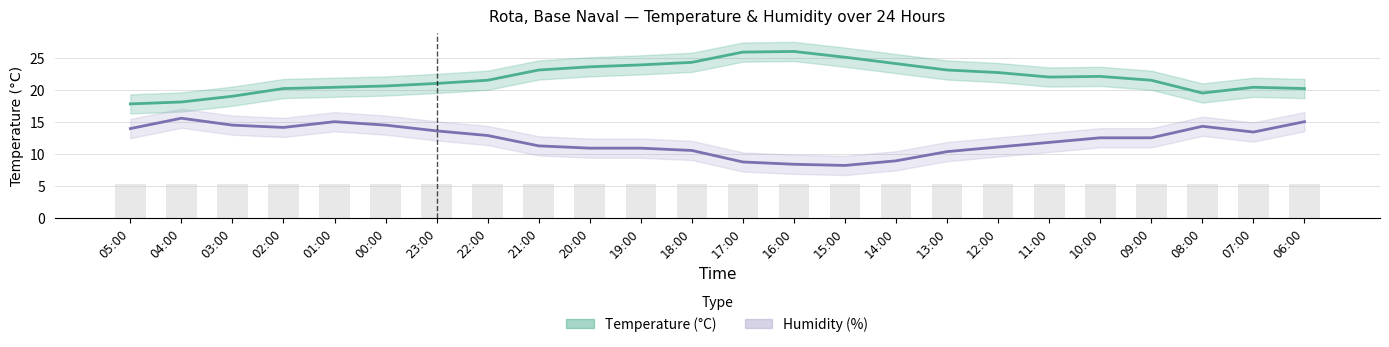

Between 01:00 and 15:00, which series saw the biggest shift?

Humidity (%)